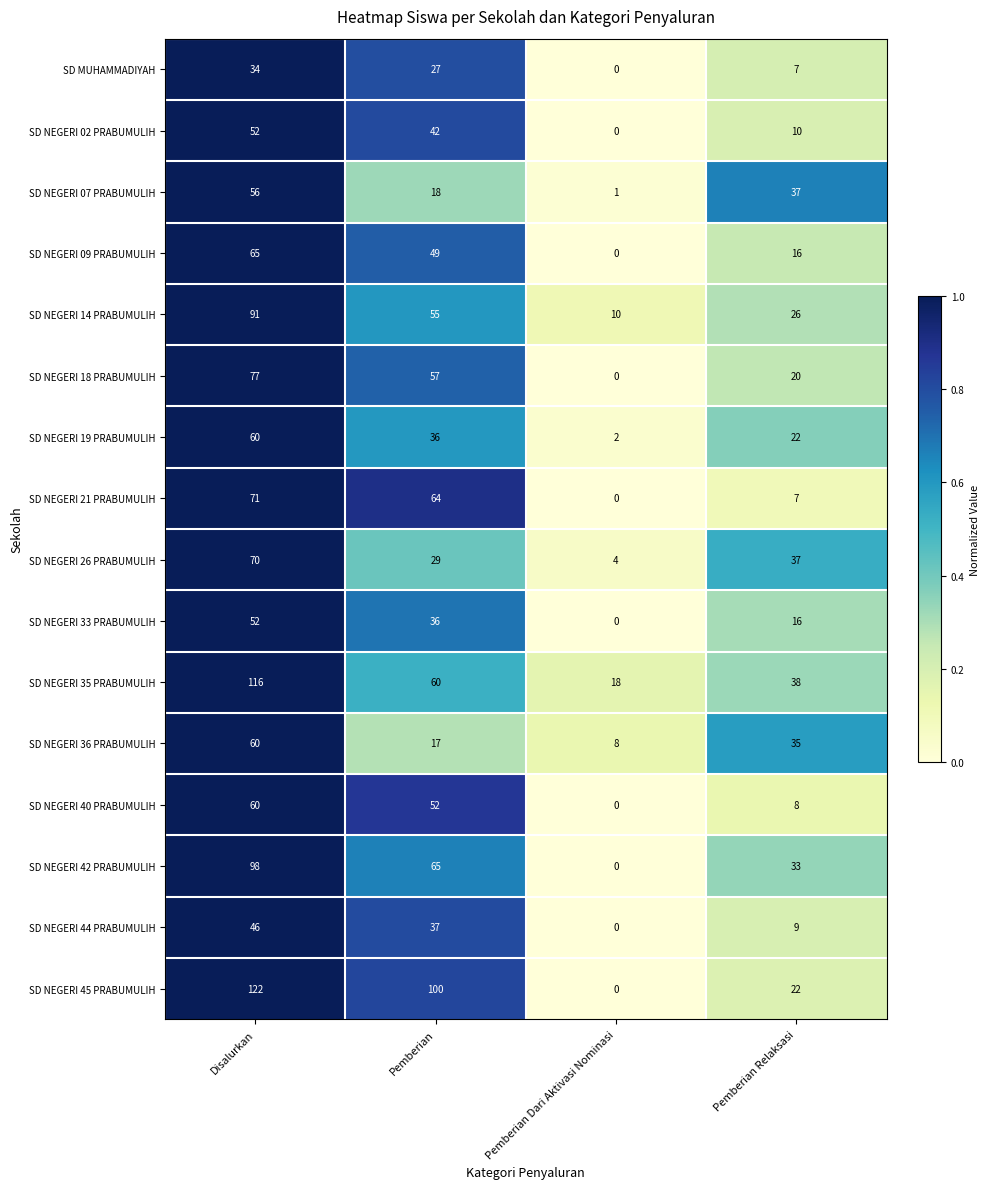

Is it true that SD NEGERI 19 PRABUMULIH equals 36 at Pemberian?

True